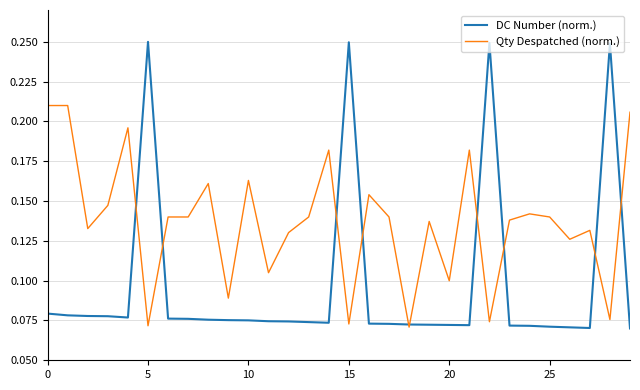

Which series has the largest total across all categories?

Qty Despatched (norm.)